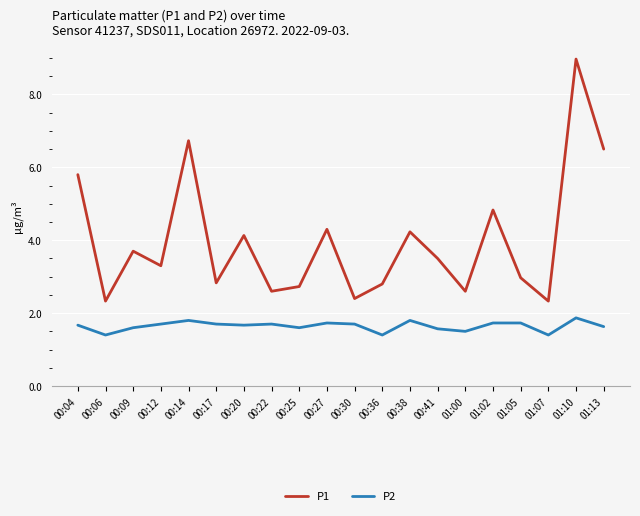

What is the difference between the P2 values at 00:25 and 00:17?

0.1